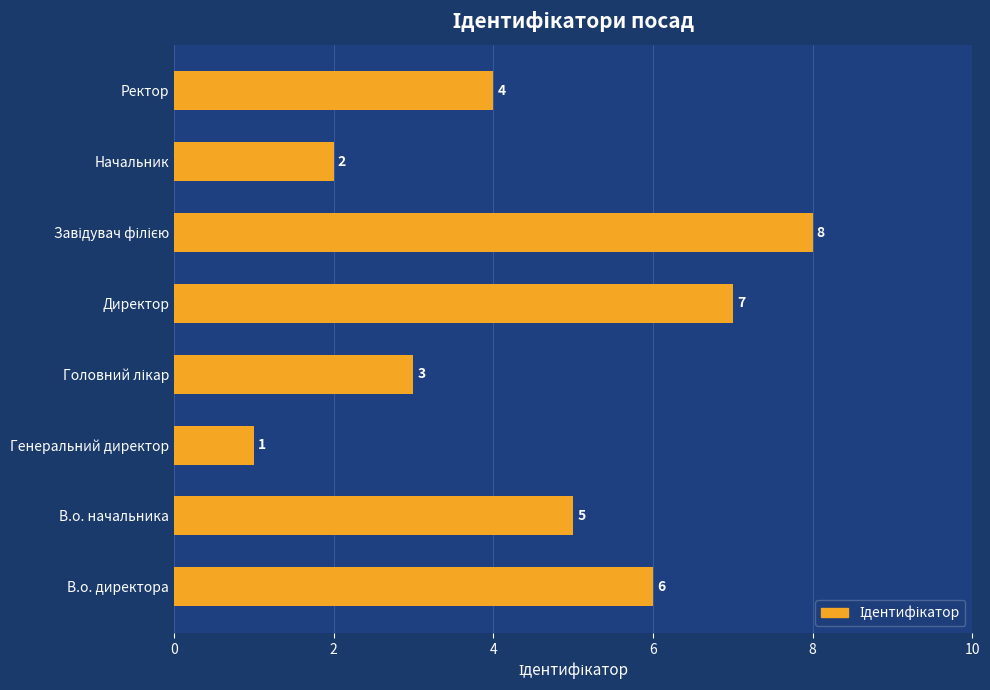

Where is the data nearest to the value 4?

Ректор